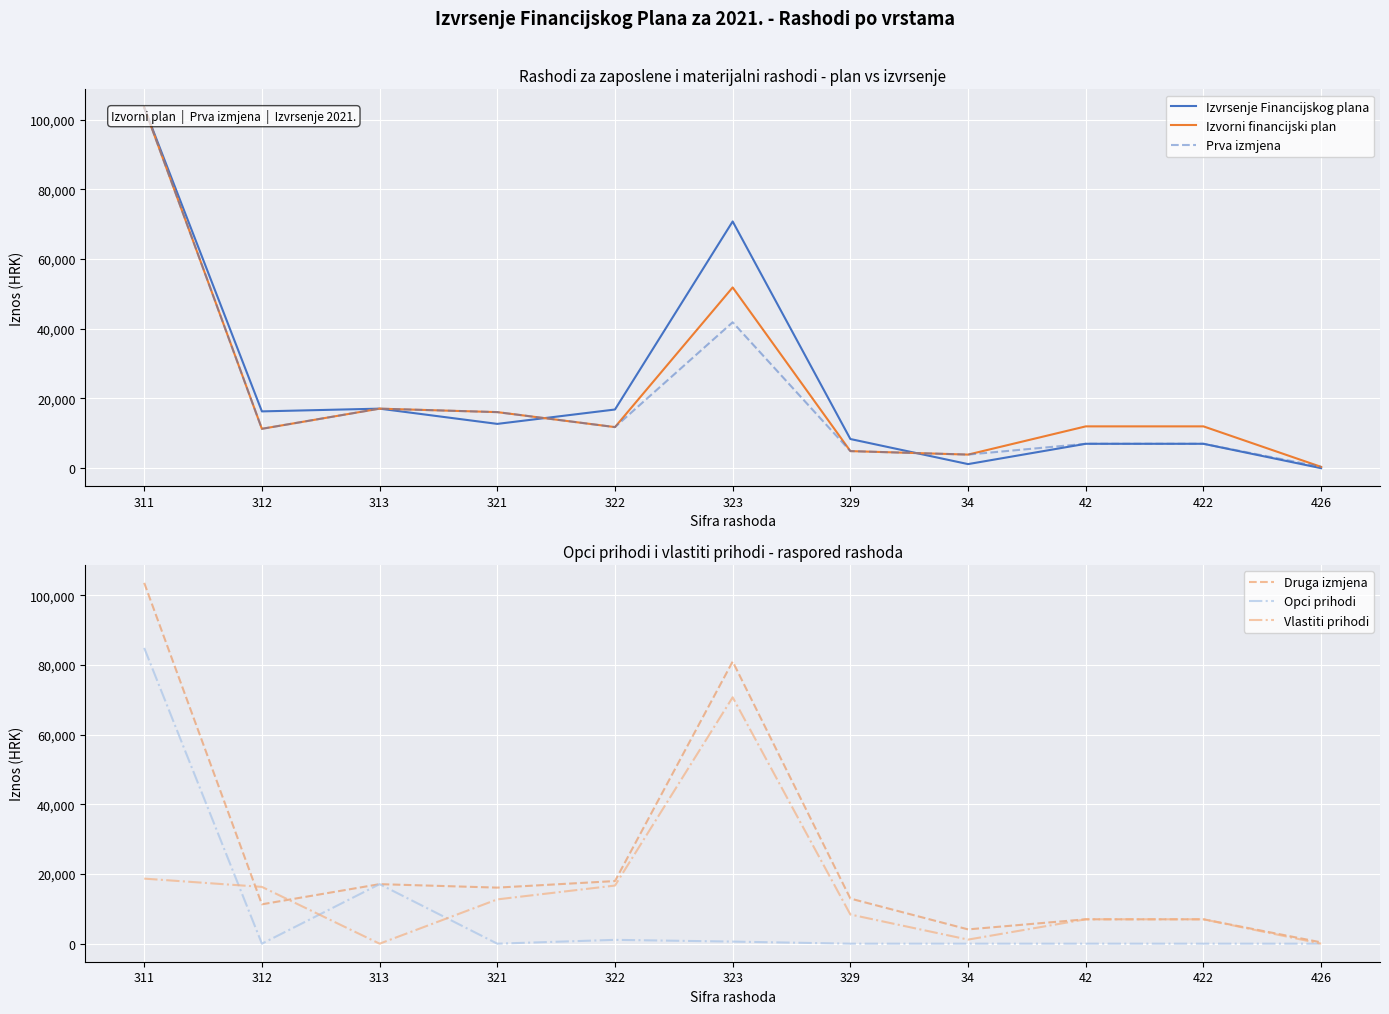

Which has a higher value, 321 or 422?

321